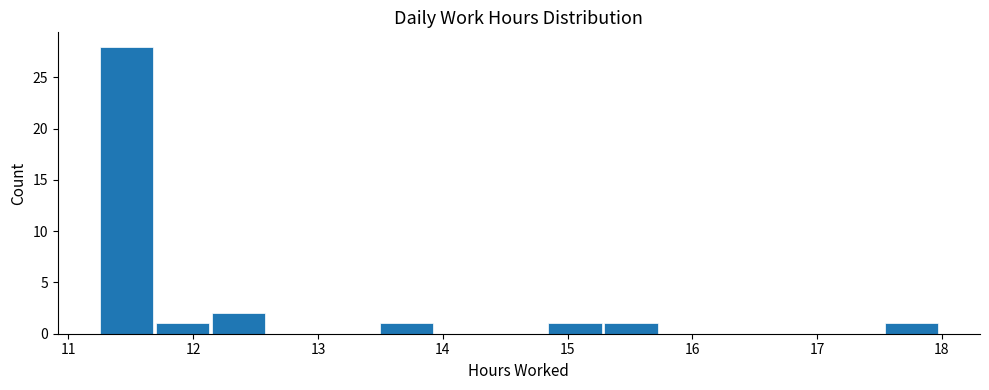

Reading left to right, transcribe this chart: for each bar, give the range it covers on the x-axis and its height. Neither the bar edges nor the heights are printed on the chart, so give them approximately, as read against the axes.

11.2 to 11.7: 28
11.7 to 12.1: 1
12.1 to 12.6: 2
12.6 to 13.0: 0
13.0 to 13.5: 0
13.5 to 13.9: 1
13.9 to 14.4: 0
14.4 to 14.8: 0
14.8 to 15.3: 1
15.3 to 15.7: 1
15.7 to 16.2: 0
16.2 to 16.6: 0
16.6 to 17.1: 0
17.1 to 17.5: 0
17.5 to 18.0: 1